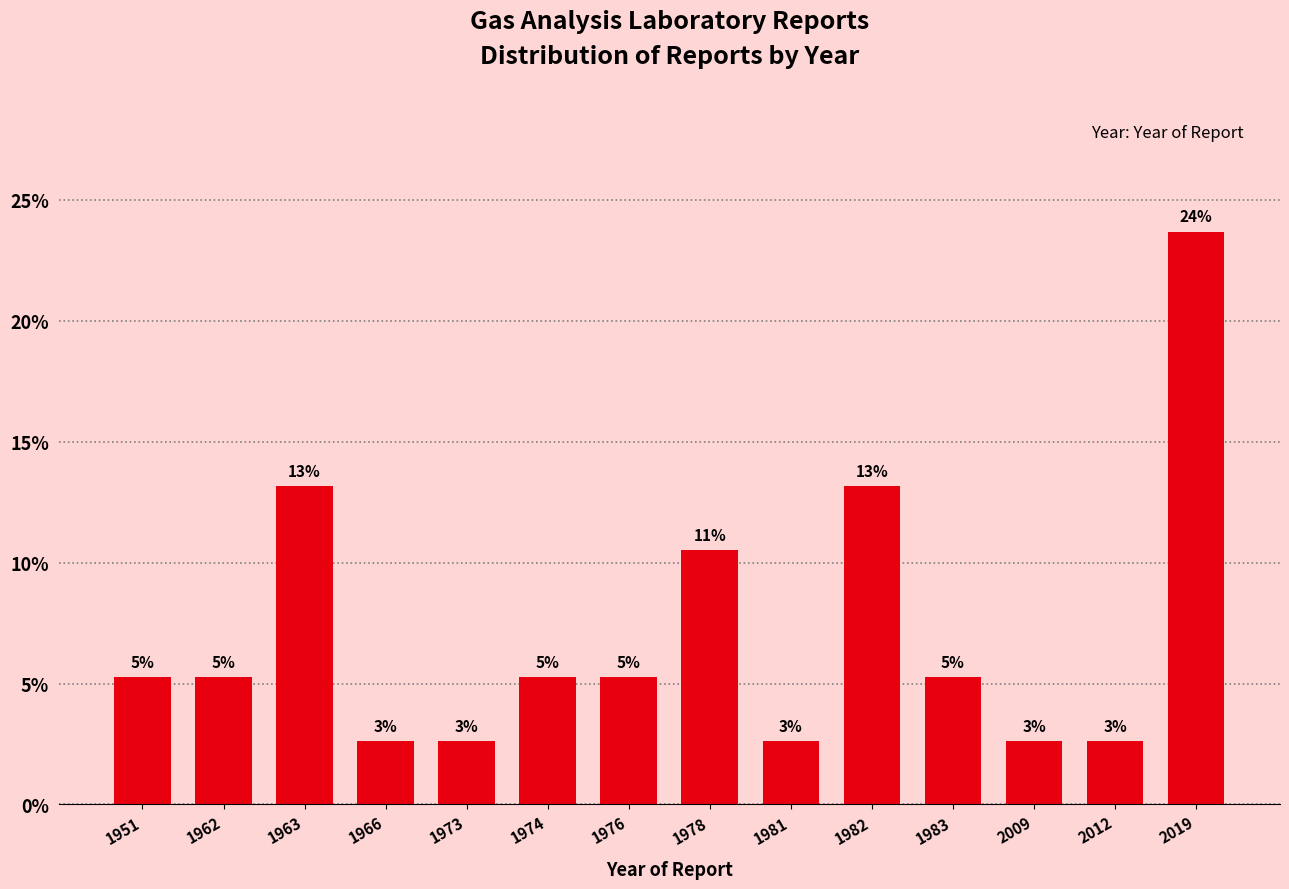

How many bars are there in total?

14